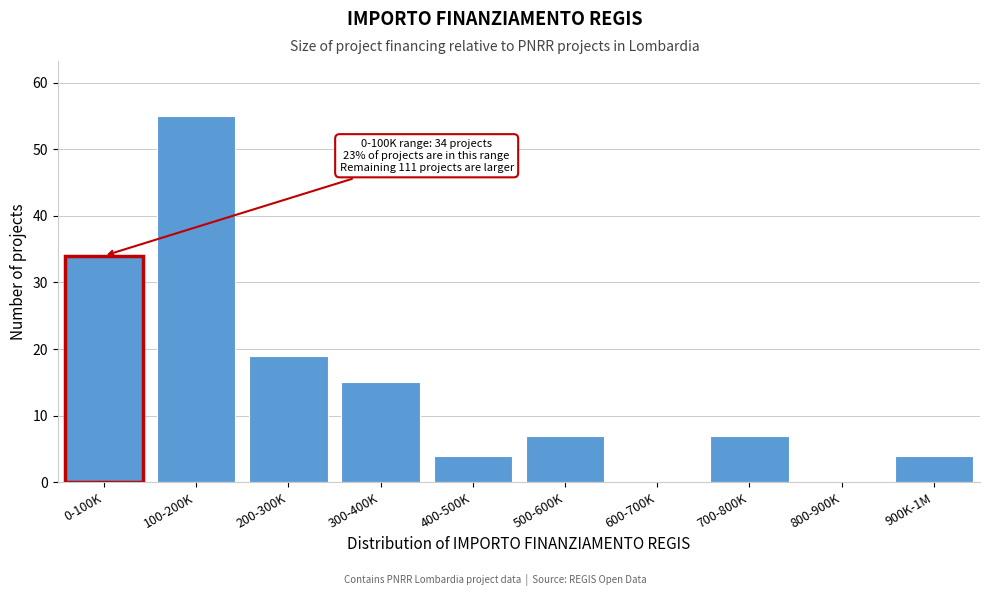

Reading left to right, list all the values displayed in this chart.

0-100K=34	100-200K=55	200-300K=19	300-400K=15	400-500K=4	500-600K=7	600-700K=0	700-800K=7	800-900K=0	900K-1M=4